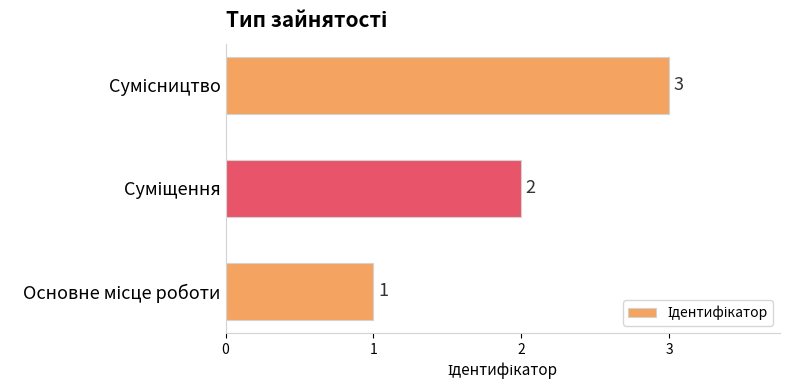

What is the difference between the maximum and minimum values?

2